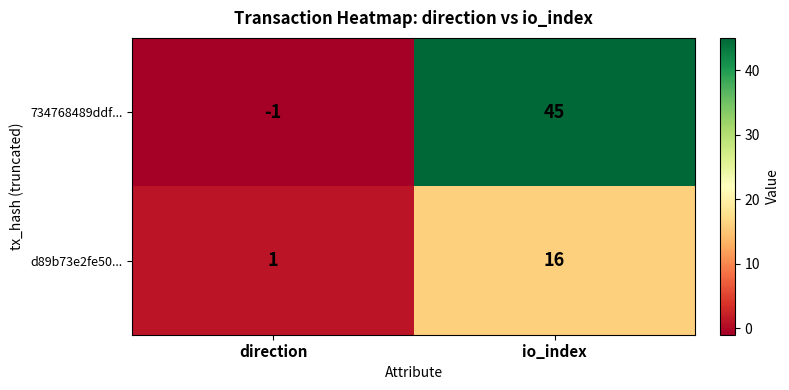

What is the sum of the 734768489ddf... values at io_index and direction?

44